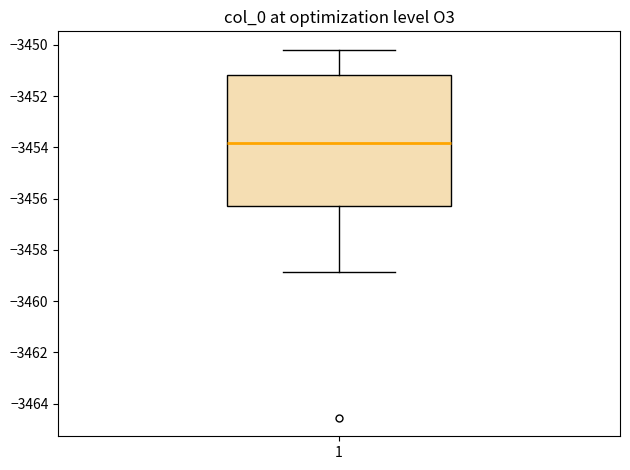

Where is the upper edge of the box at x = 1 on the y-axis? The values are not printed on the chart, so give them approximately, as read against the axis.

-3451.2